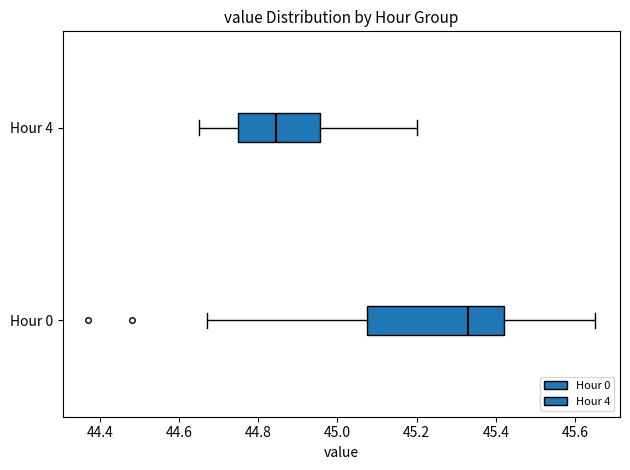

Comparing the boxes themselves (not the whiskers), which one is the widest?

Hour 0